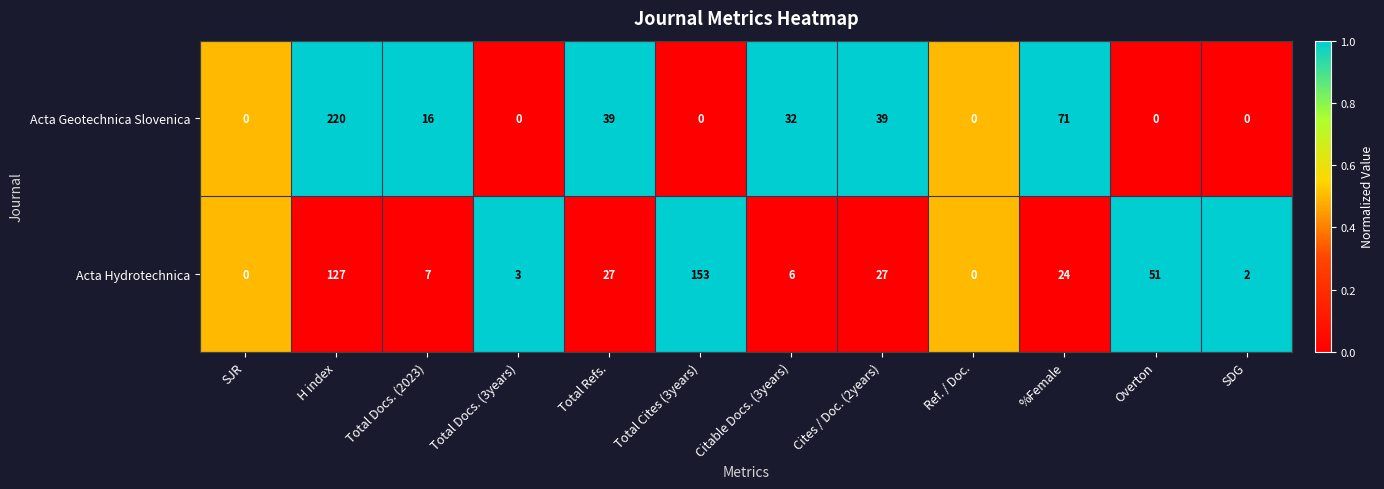

How many values in the Acta Hydrotechnica series are below 24?

6